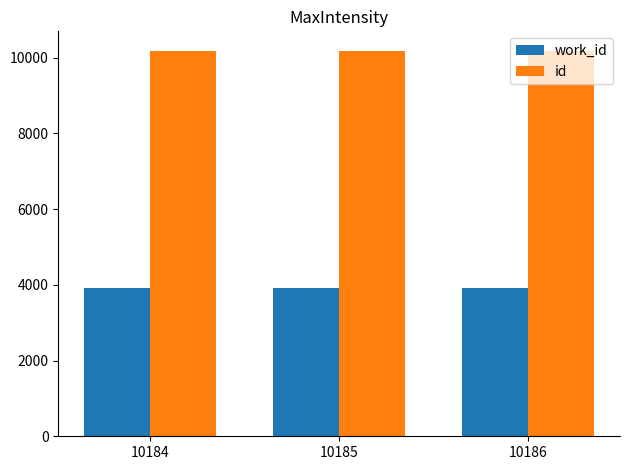

What is the minimum value shown in the chart?

3928